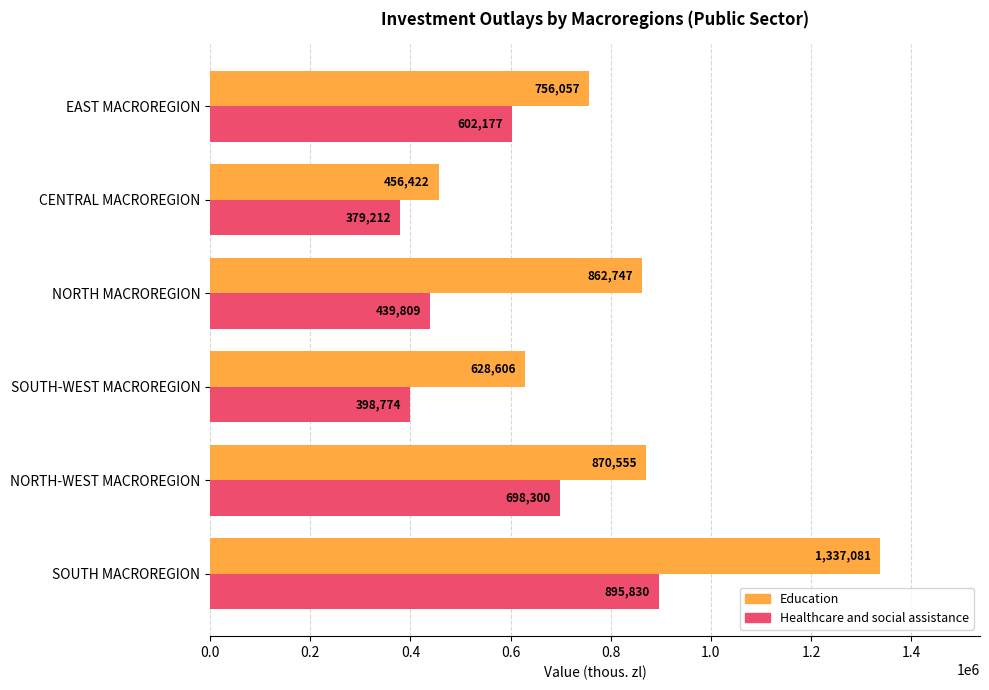

What is the difference between the highest and lowest values at EAST MACROREGION?

153880